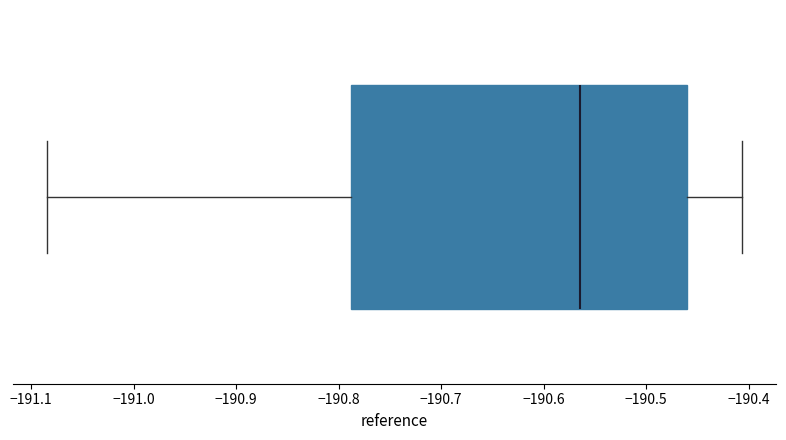

Transcribe this box plot: give where the median line is, the range the box spans, and where the two whiskers end, as read against the x-axis. The values are not printed on the chart, so give them approximately, as read against the axis.

median -190.56, box -190.79 to -190.46, whiskers -191.08 to -190.41